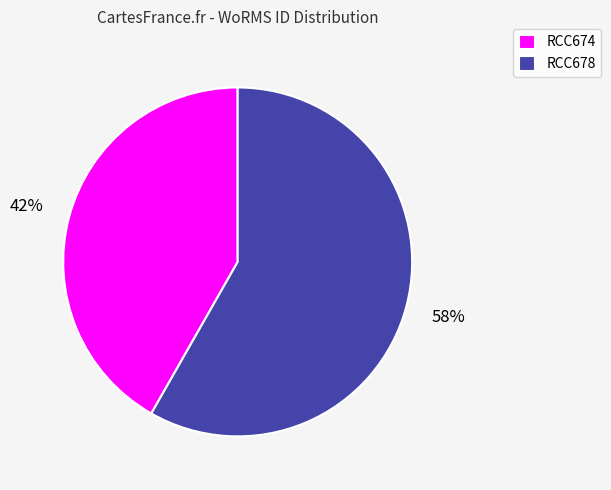

True or false: RCC678 accounts for 58% of the total.

True